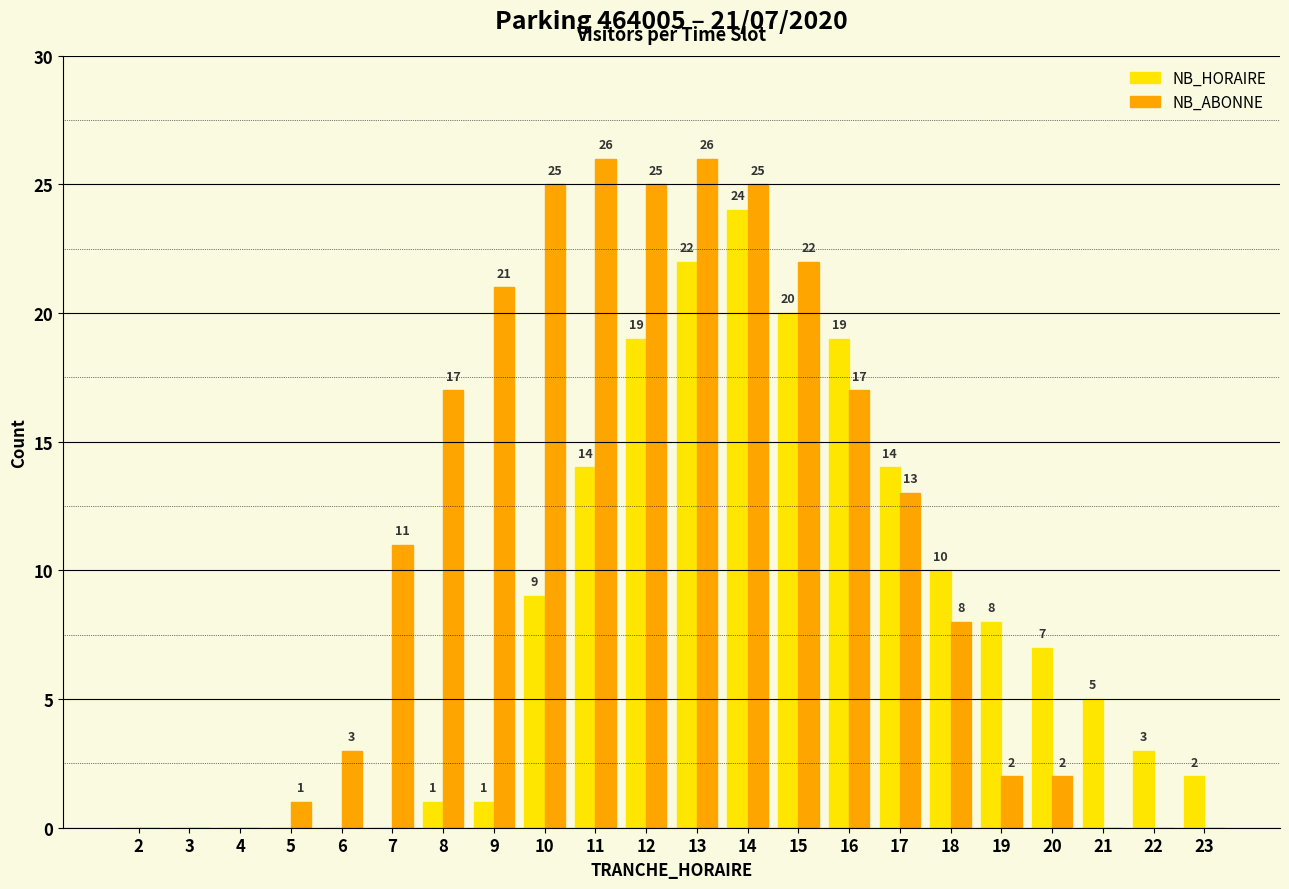

How many distinct data groups are displayed?

2